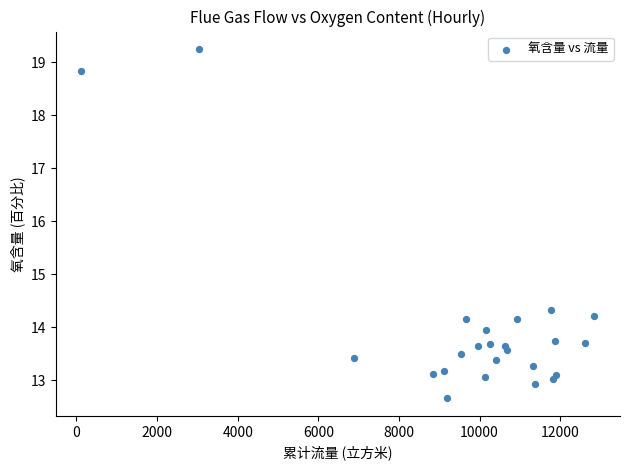

What Y value in the scatter plot is closest to 15?

14.3